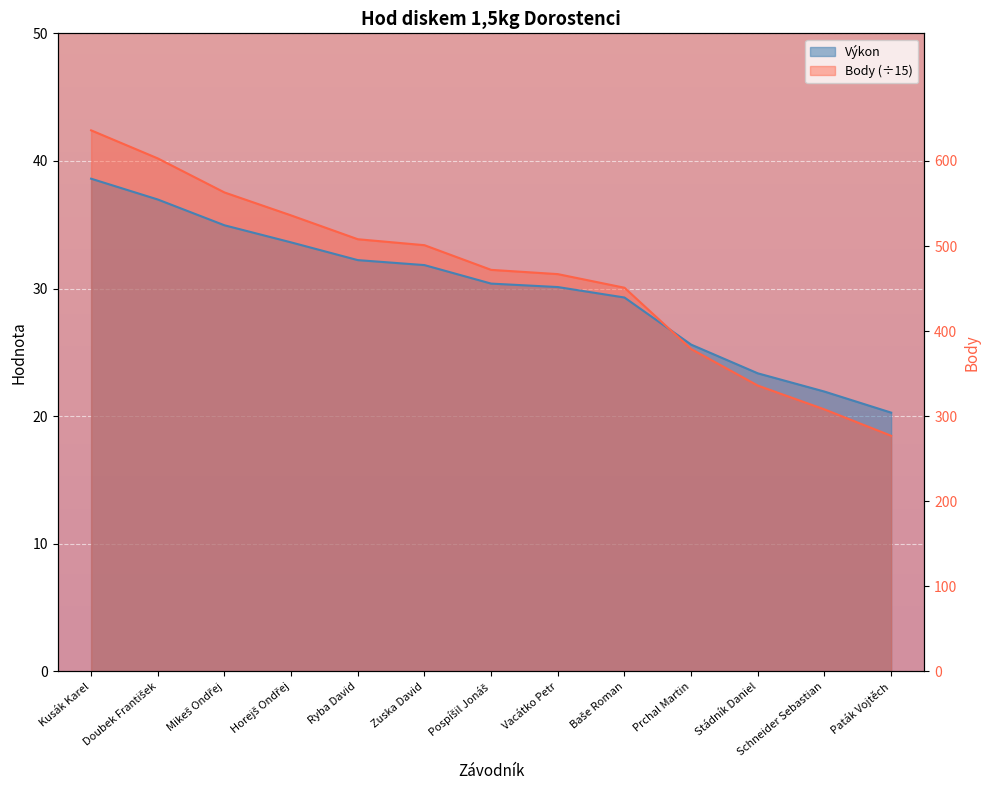

What is the minimum value for Body?

18.5